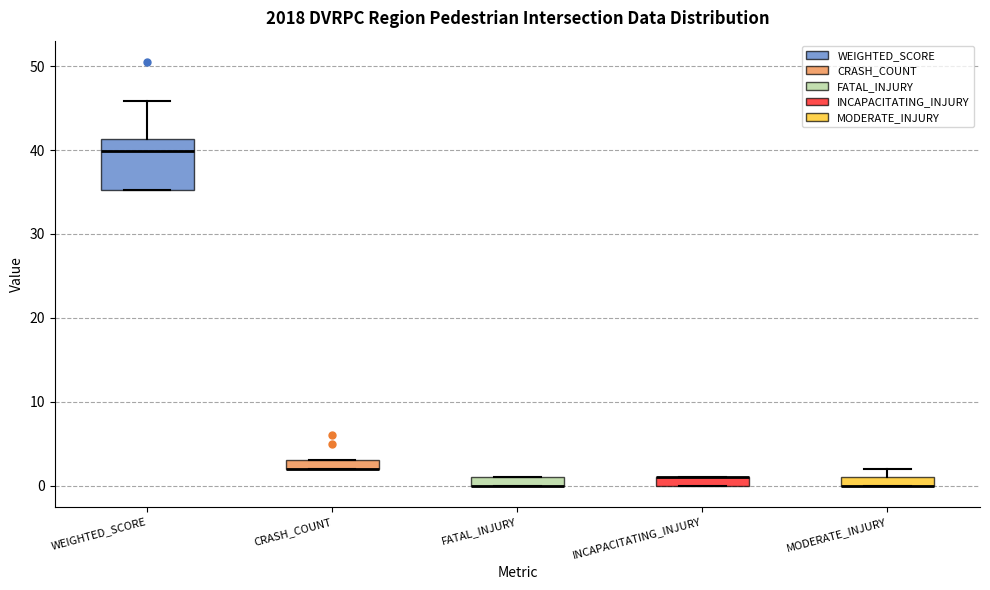

Where is the upper edge of the box for FATAL_INJURY on the y-axis? The values are not printed on the chart, so give them approximately, as read against the axis.

1